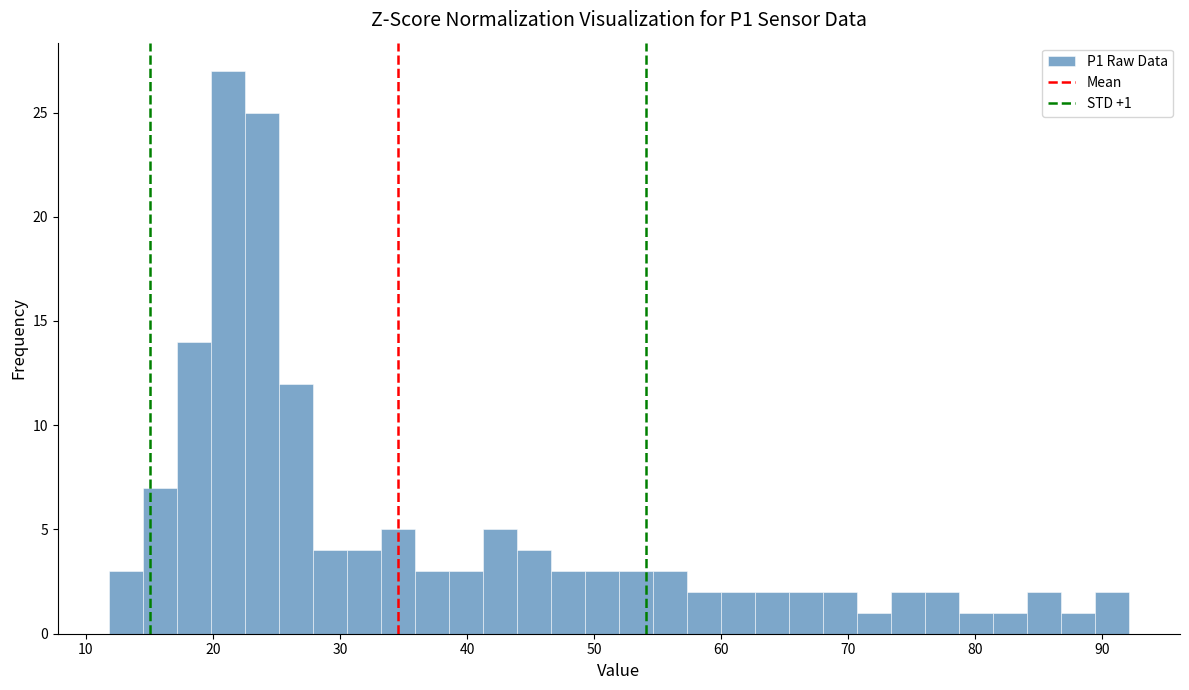

Around what value on the x-axis is the tallest bar? Give the approximate position of its centre, as read against the axis.

21